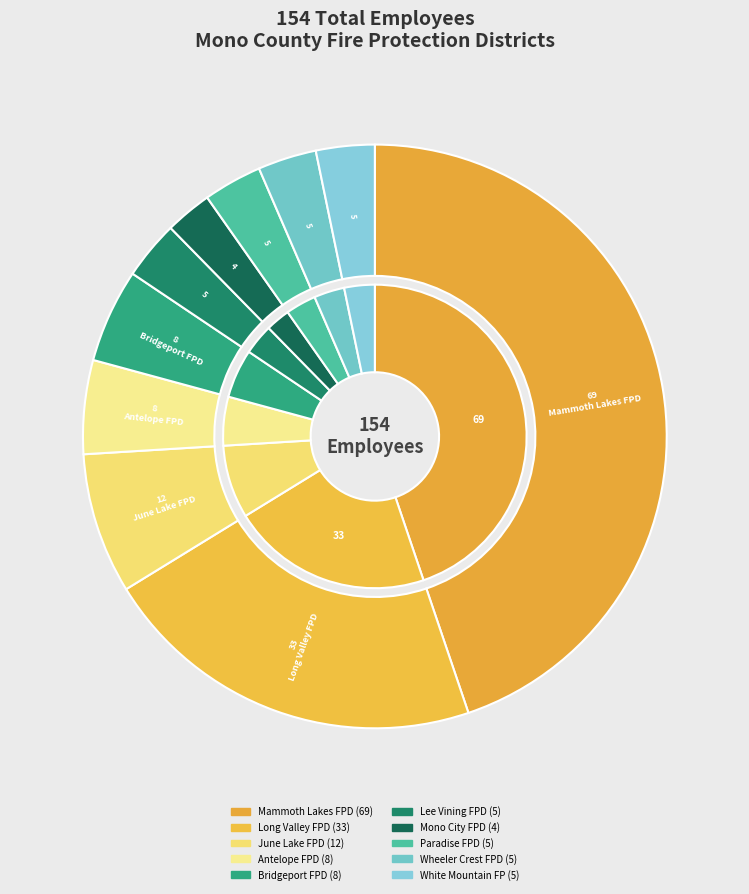

To the nearest percent, what percentage of the pie is June Lake Fire Protection District?

8%